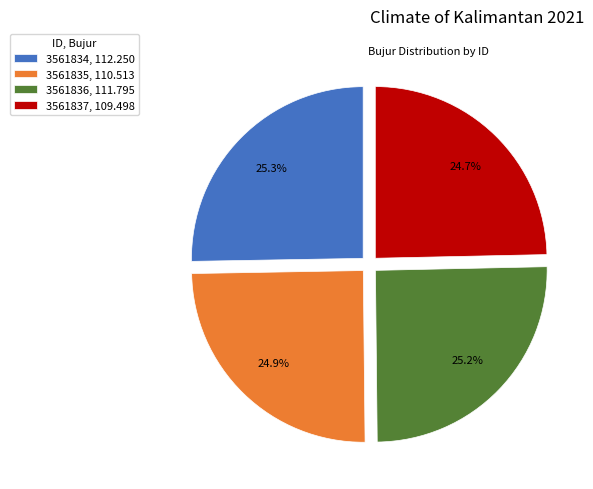

What portion of the pie excludes 3561837, 109.498?

75.3%